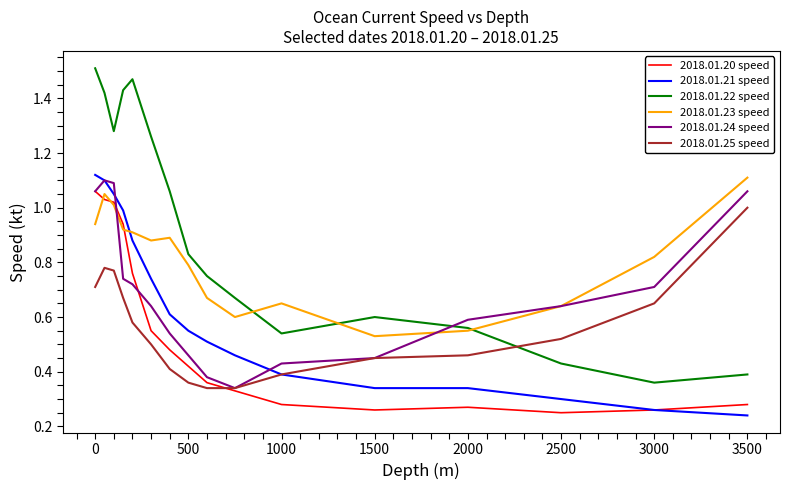

How many interior local valleys does the 2018.01.22 speed series have?

3